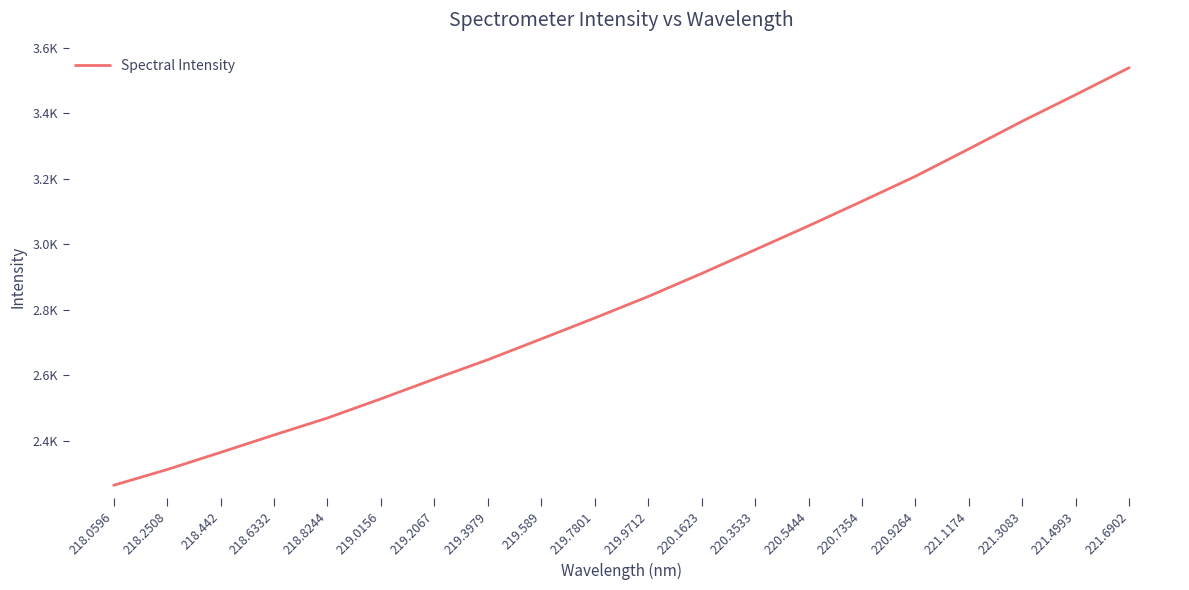

Rank the categories by value from lowest to highest.

218.0596, 218.2508, 218.442, 218.6332, 218.8244, 219.0156, 219.2067, 219.3979, 219.589, 219.7801, 219.9712, 220.1623, 220.3533, 220.5444, 220.7354, 220.9264, 221.1174, 221.3083, 221.4993, 221.6902